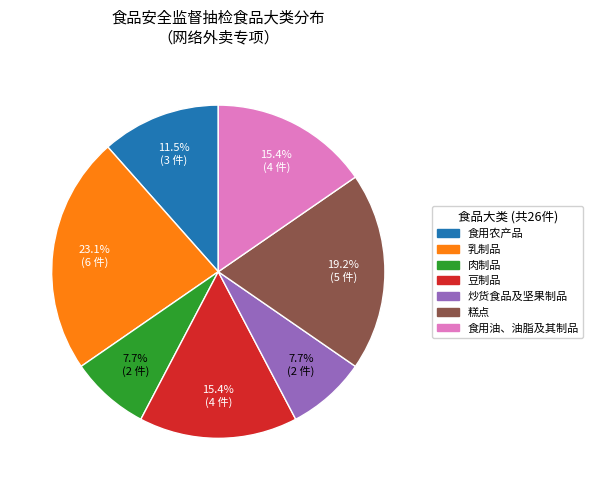

Is there any slice that represents more than half of the pie?

No